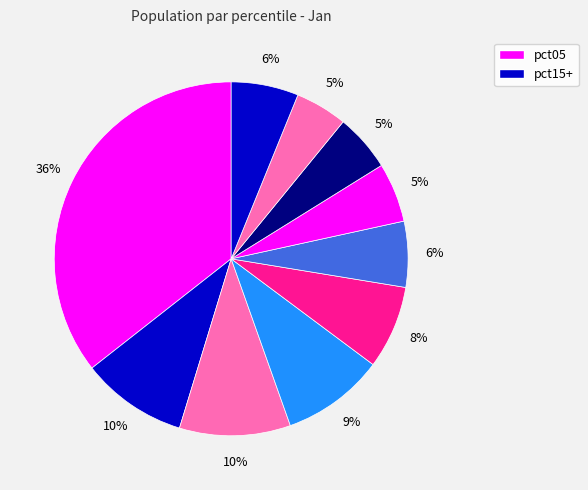

Is there any slice that represents more than half of the pie?

No